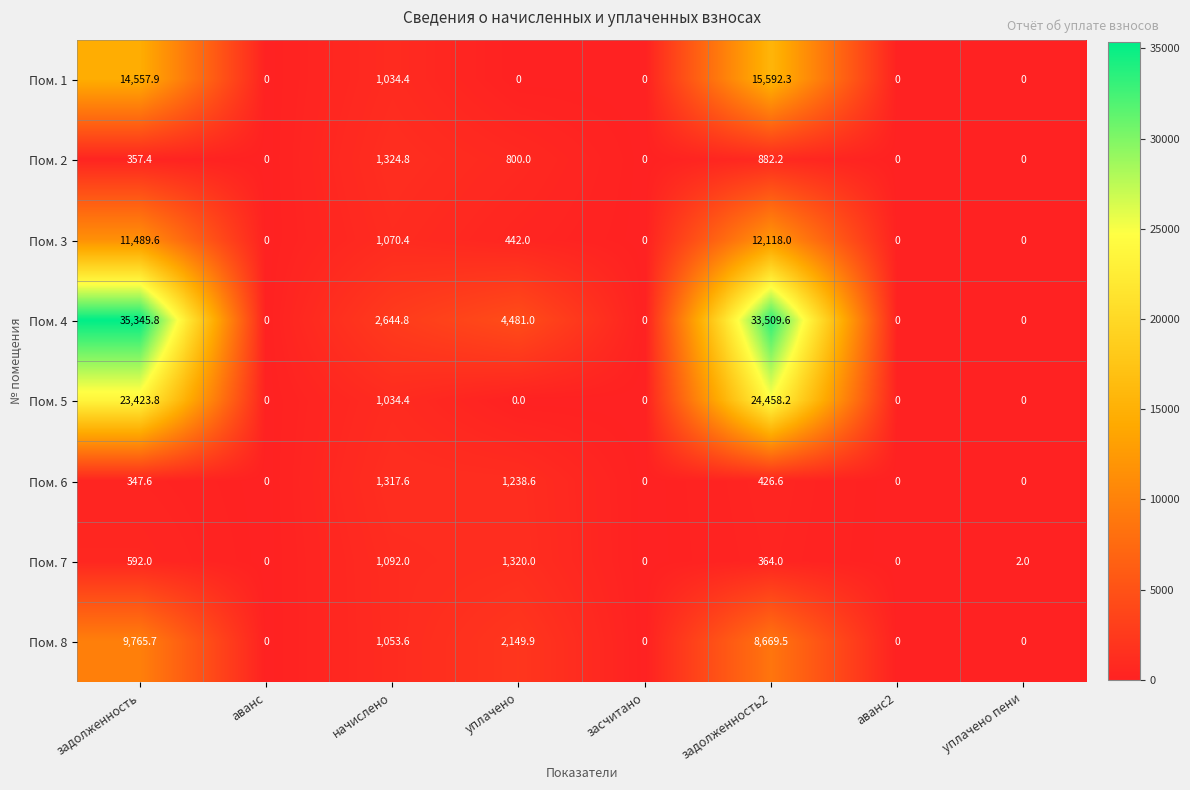

At задолженность2, list the series in order from largest to smallest.

Пом. 4, Пом. 5, Пом. 1, Пом. 3, Пом. 8, Пом. 2, Пом. 6, Пом. 7